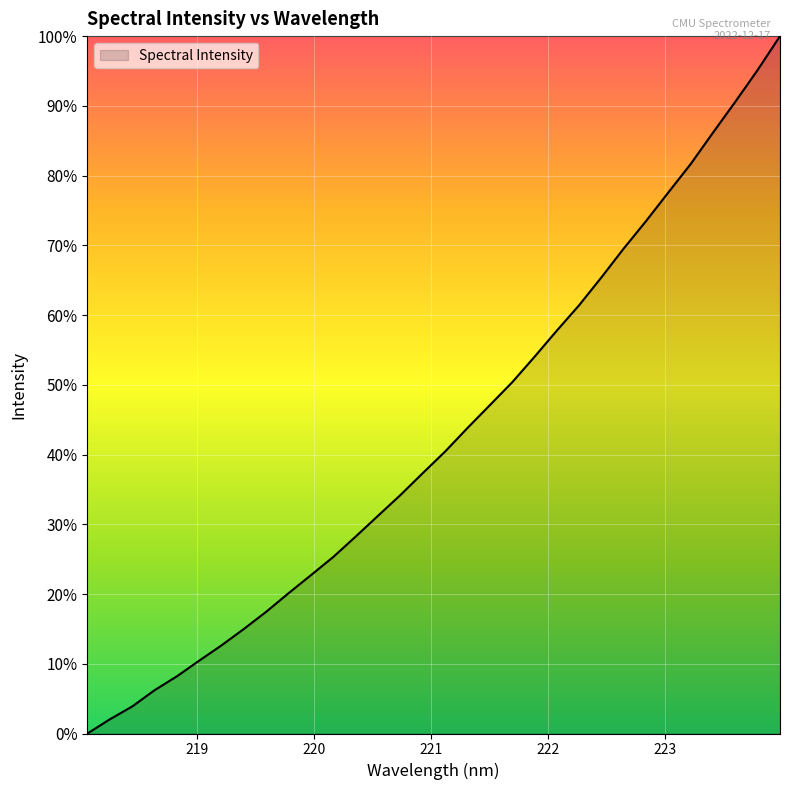

What is the maximum value shown in the chart?

100.0